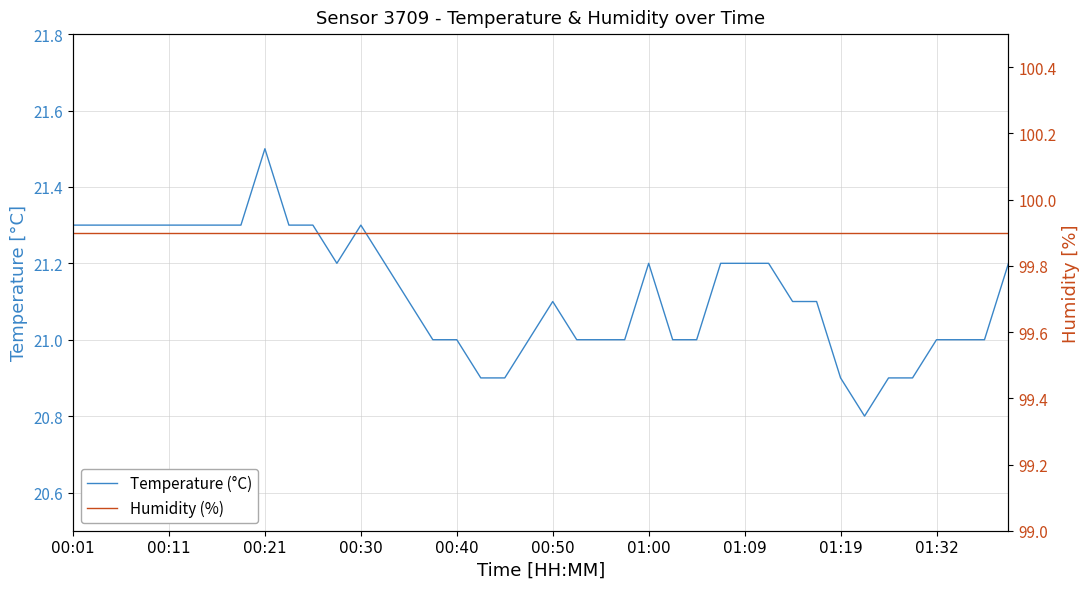

What is the approximate value of Temperature (°C) at 22?

21.0